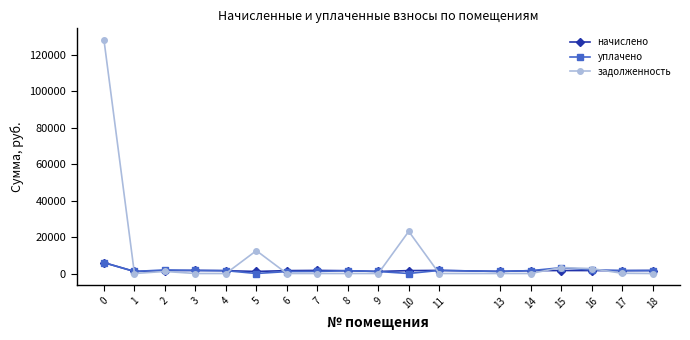

True or false: уплачено has more than 1 points higher than both neighbors.

True